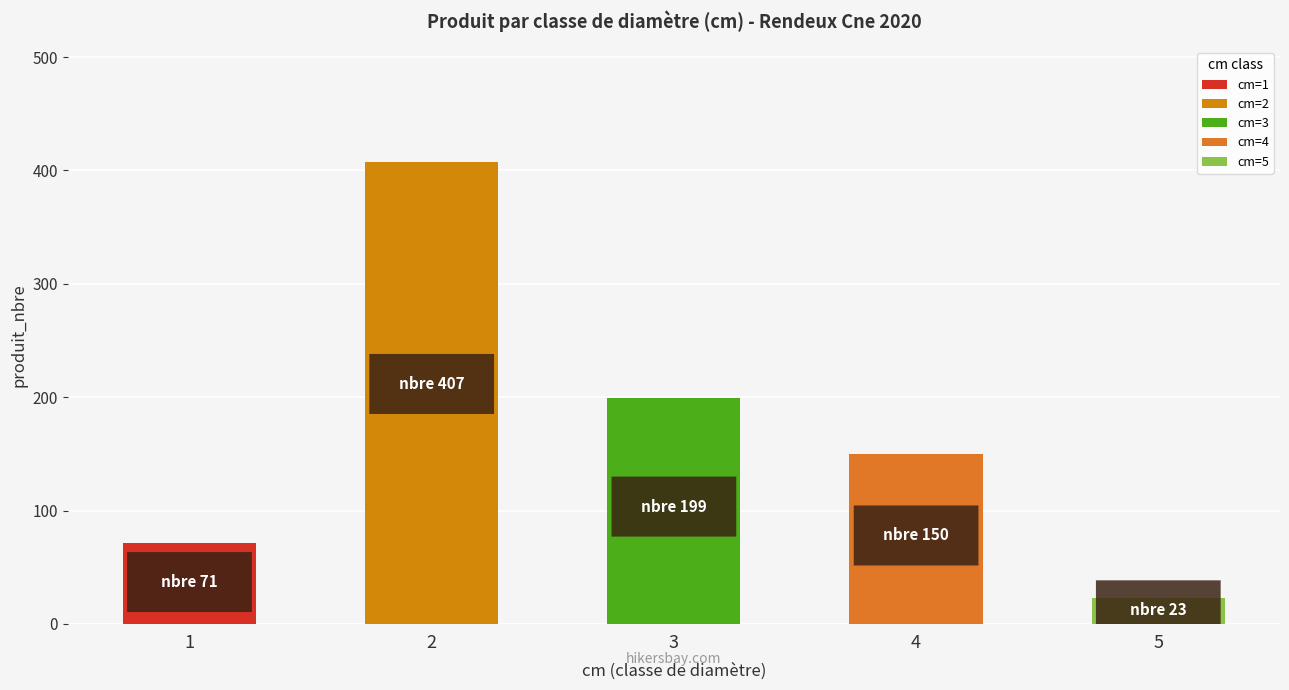

Which category has the lowest value across all series?

5